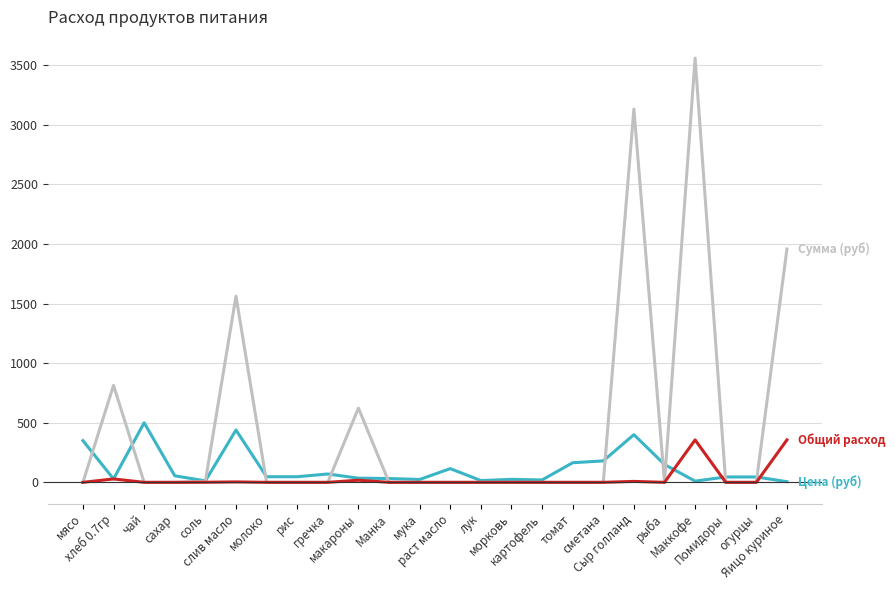

Reading right to left, extract all data points from this chart.

Цена (руб): Яицо куриное=5.5	огурцы=45.0	Помидоры=45.0	Маккофе=10.0	рыба=150.0	Сыр голланд=400.0	сметана=180.0	томат=164.3	картофель=20.0	морковь=25.0	лук=15.0	раст масло=115.0	мука=24.0	Манка=32.0	макароны=35.0	гречка=70.0	рис=47.0	молоко=47.0	слив масло=438.9	соль=12.0	сахар=55.0	чай=500.0	хлеб 0.7гр=28.6	мясо=350.0
Сумма (руб): Яицо куриное=1958.0	огурцы=0.0	Помидоры=0.0	Маккофе=3560.0	рыба=0.0	Сыр голланд=3132.8	сметана=0.0	томат=0.0	картофель=0.0	морковь=0.0	лук=0.0	раст масло=0.0	мука=0.0	Манка=0.0	макароны=623.0	гречка=0.0	рис=0.0	молоко=0.0	слив масло=1562.4	соль=8.5	сахар=0.0	чай=0.0	хлеб 0.7гр=813.7	мясо=0.0
Общий расход: Яицо куриное=356.0	огурцы=0.0	Помидоры=0.0	Маккофе=356.0	рыба=0.0	Сыр голланд=7.8	сметана=0.0	томат=0.0	картофель=0.0	морковь=0.0	лук=0.0	раст масло=0.0	мука=0.0	Манка=0.0	макароны=17.8	гречка=0.0	рис=0.0	молоко=0.0	слив масло=3.6	соль=0.7	сахар=0.0	чай=0.0	хлеб 0.7гр=28.5	мясо=0.0